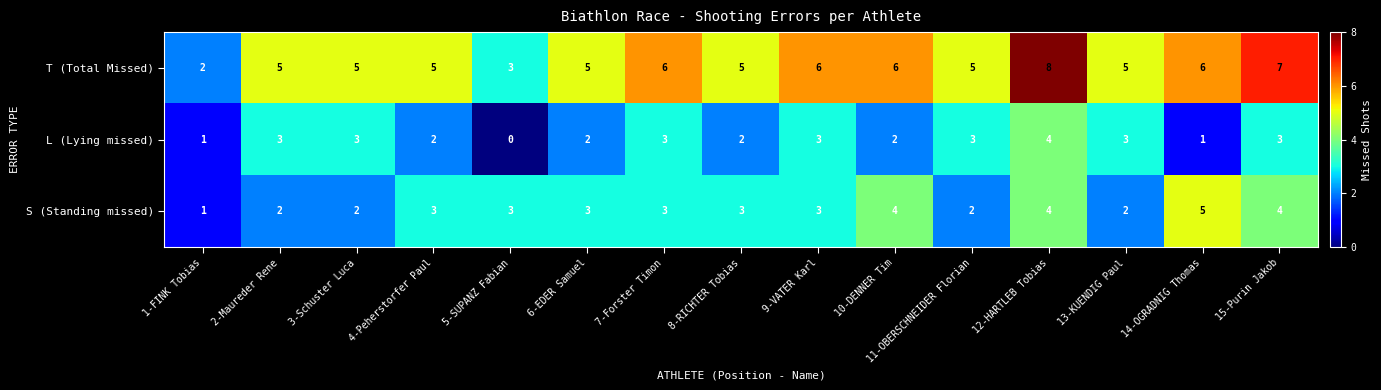

Which series has the widest spread of values?

T (Total Missed)